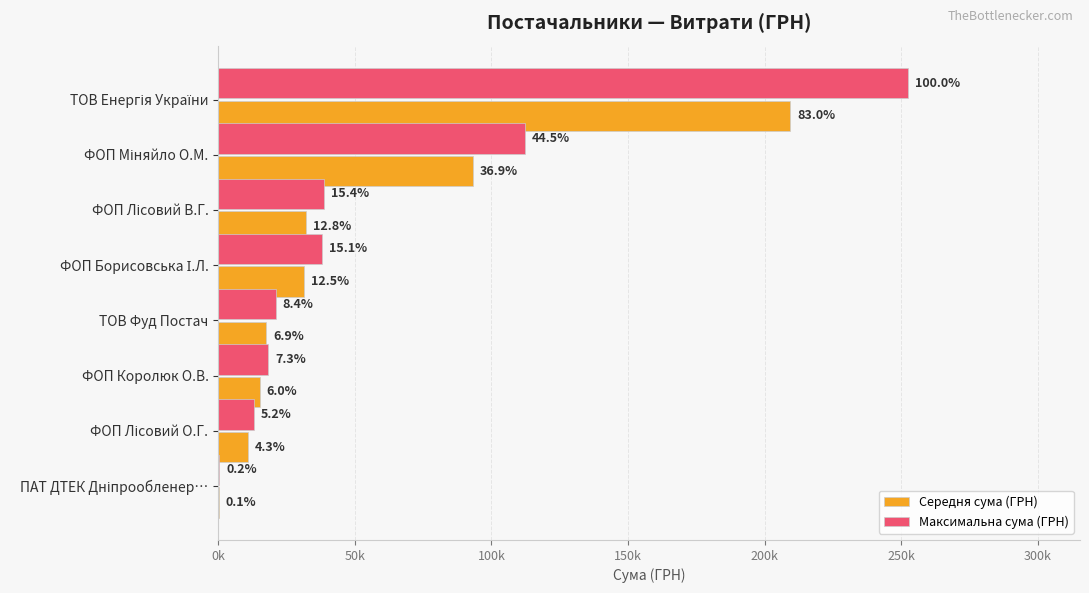

What are all the series names shown in the legend?

Середня сума (ГРН), Максимальна сума (ГРН)